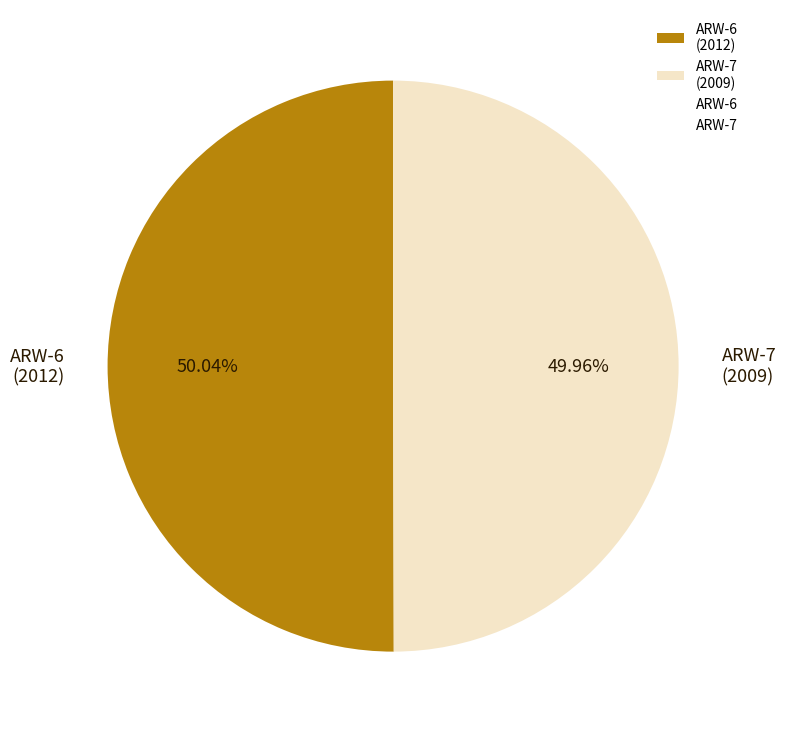

To the nearest percent, what is the combined percentage of ARW-6 and ARW-7?

100%